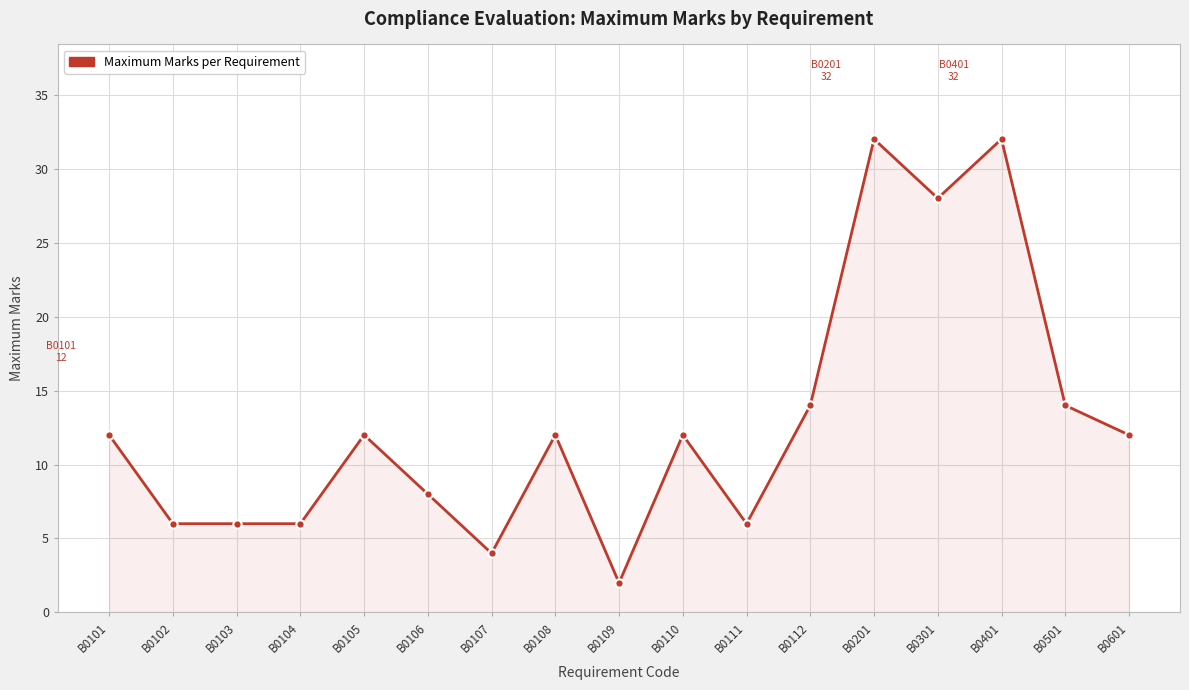

How many lines are shown in the chart?

1